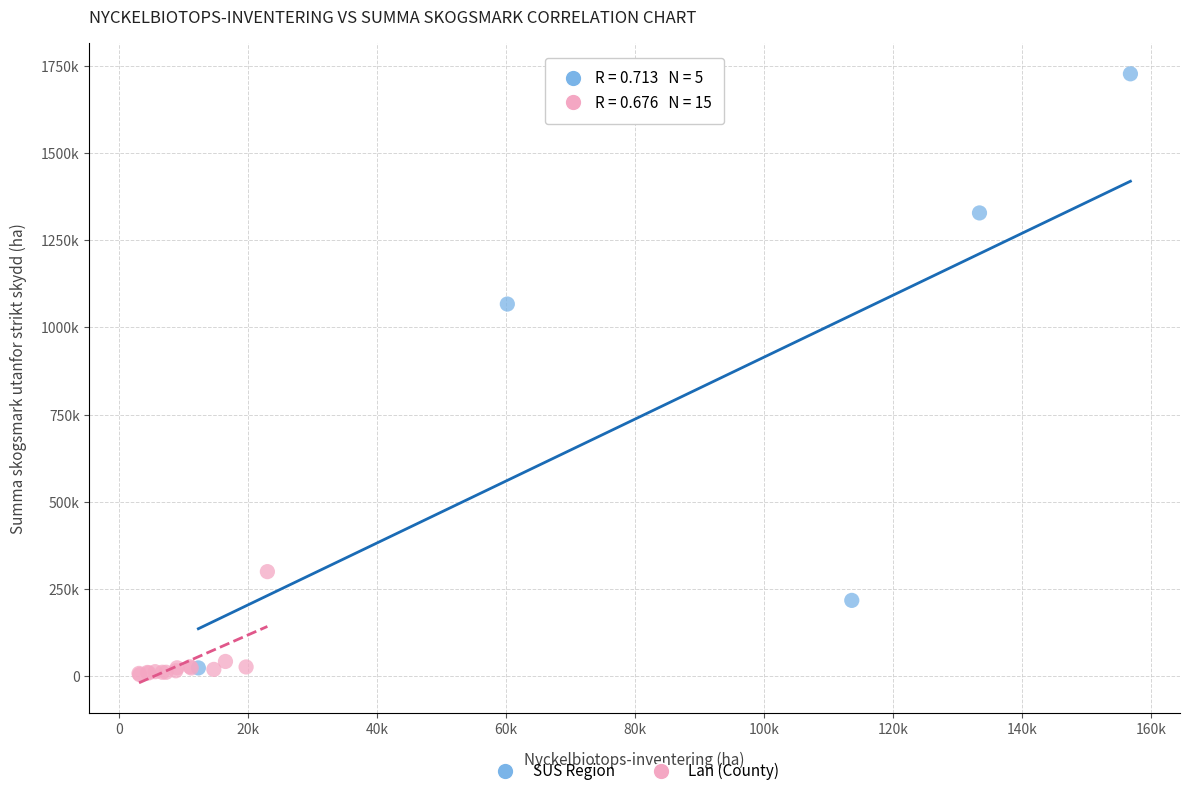

Which series contains the lowest Y value?

Lan (County)